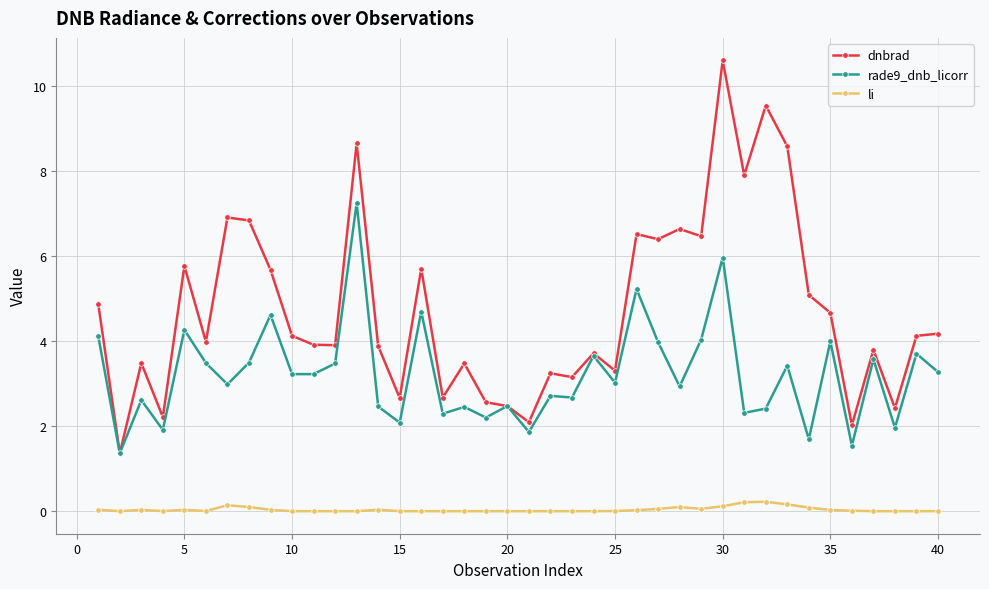

True or false: rade9_dnb_licorr has more than 0 points higher than both neighbors.

True